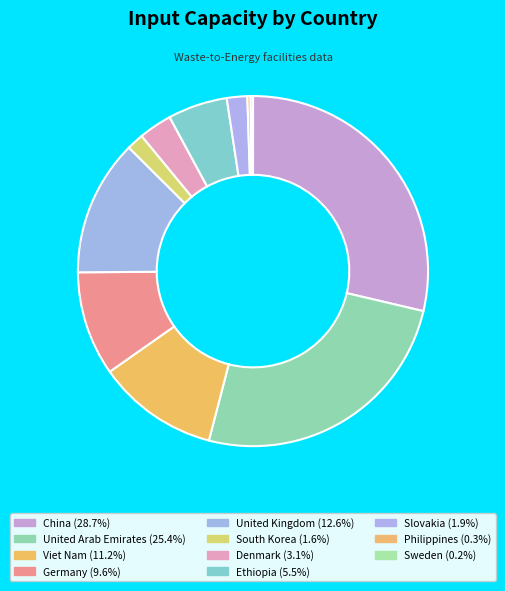

How much of the chart is everything except Sweden?

99.8%